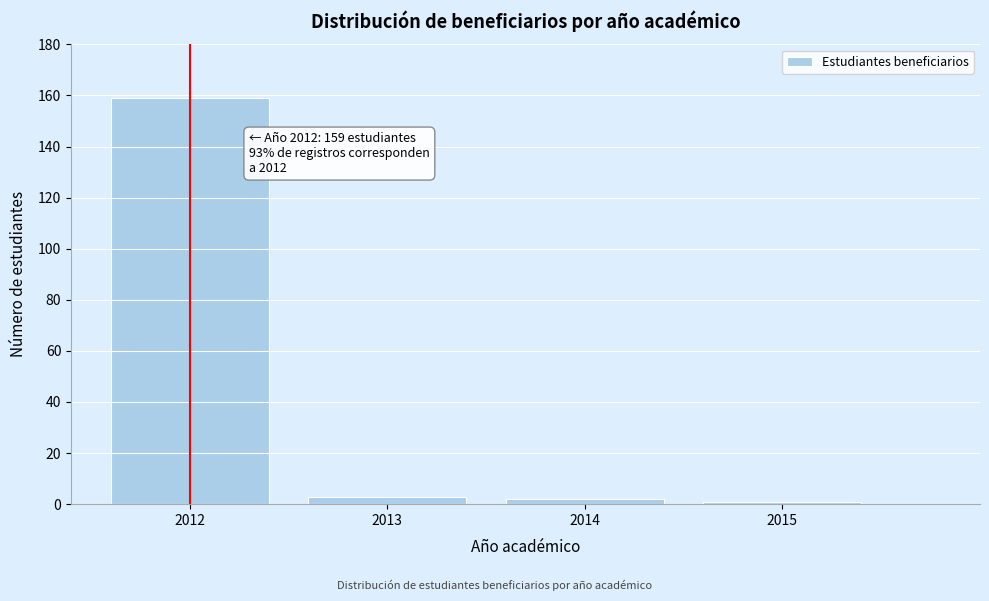

Reading left to right, what are all the values shown in this chart?

2012=159	2013=3	2014=2	2015=1